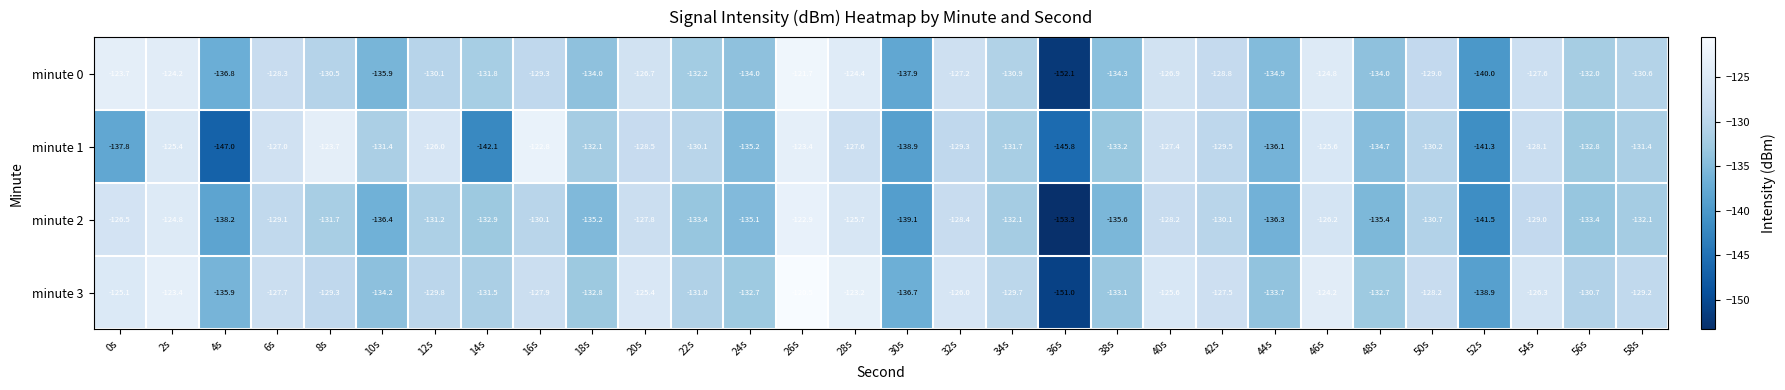

The value of minute 0 at 54s is -167.8. True or false?

False